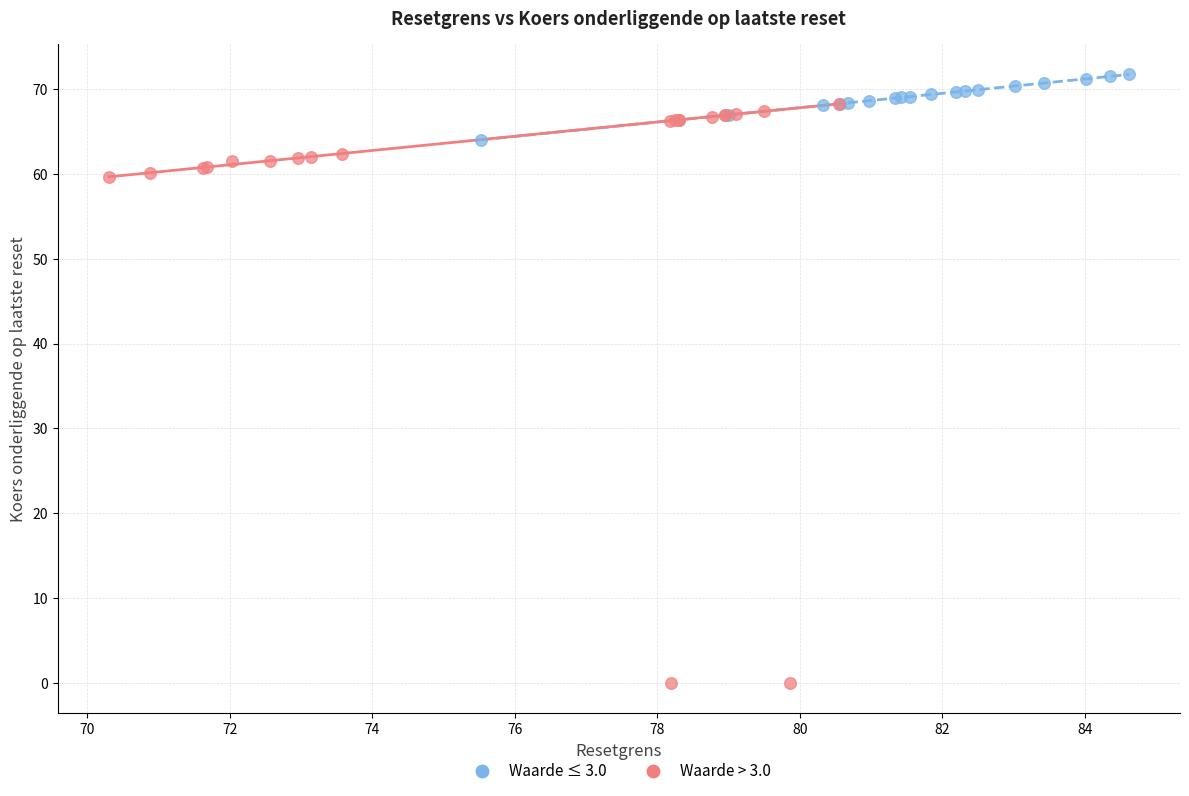

What are all the series names shown in the legend?

Waarde ≤ 3.0, Waarde > 3.0